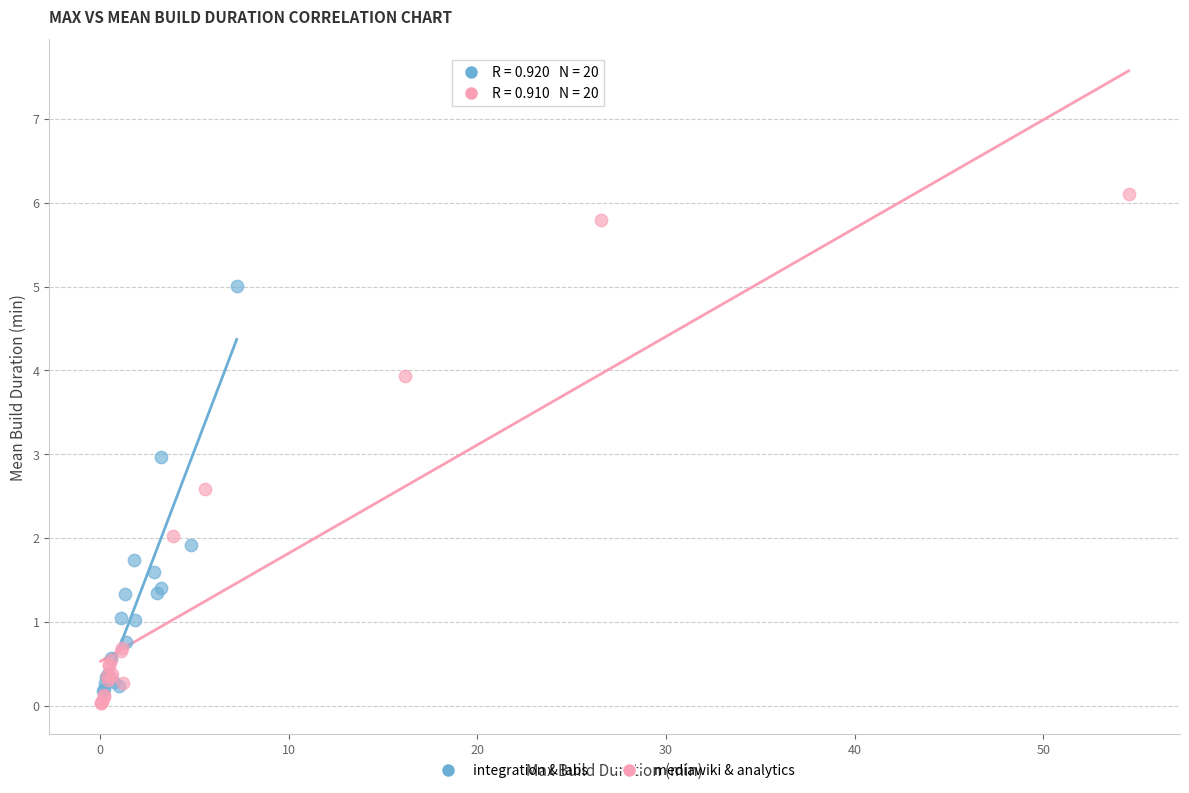

What are all the series names shown in the legend?

integration & labs, mediawiki & analytics